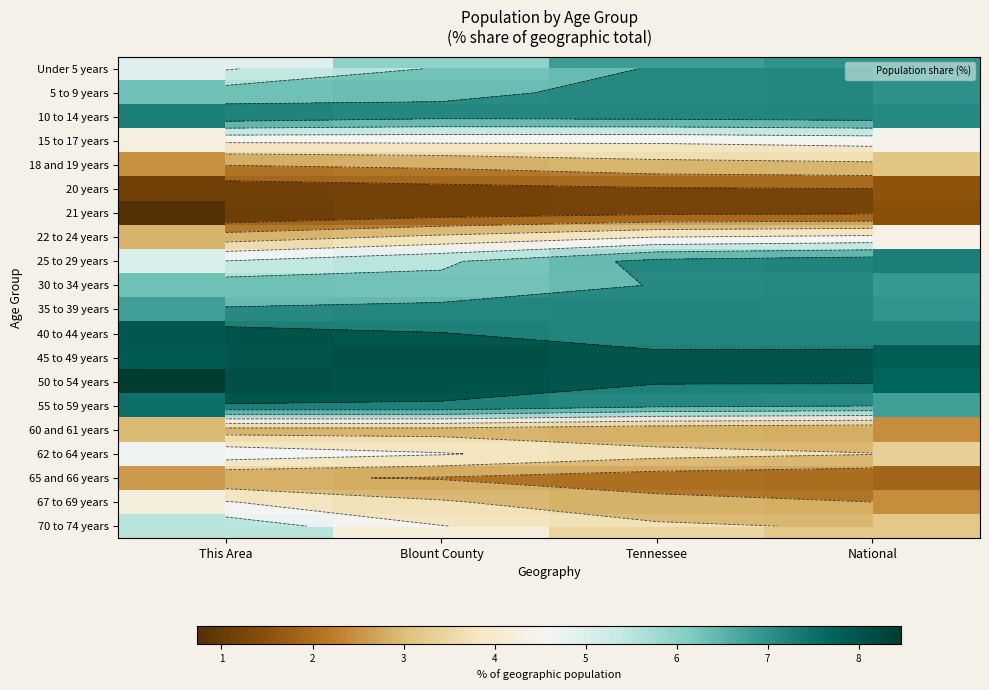

True or false: 50 to 54 years has a value of 7.7 at Tennessee.

True